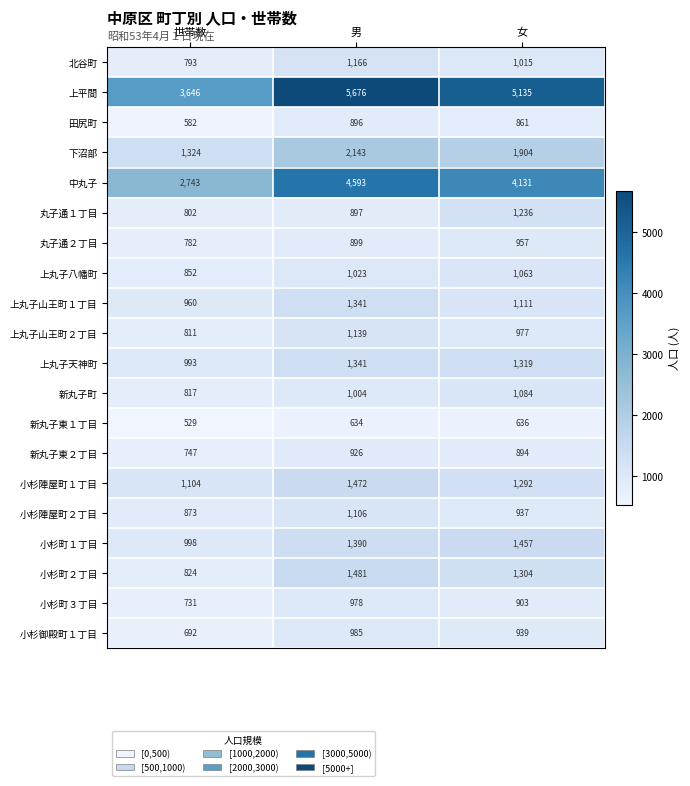

List the labels in order of 小杉町３丁目 value, smallest first.

世帯数, 女, 男